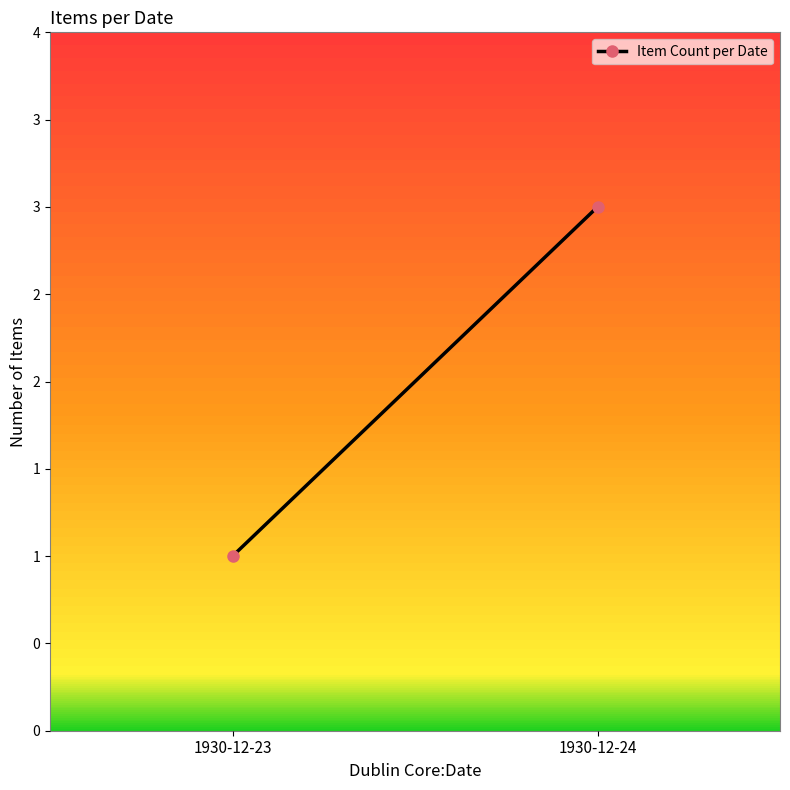

Rank the categories by value from highest to lowest.

1930-12-24, 1930-12-23